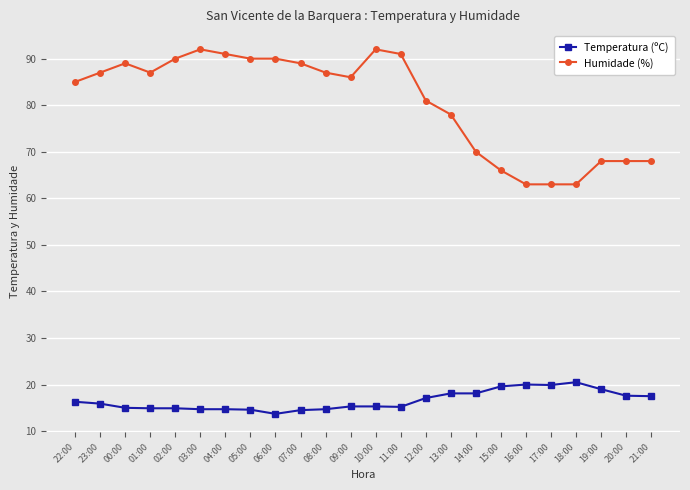

What is the value of the Humidade (%) point at the 1st from the left?

85.0